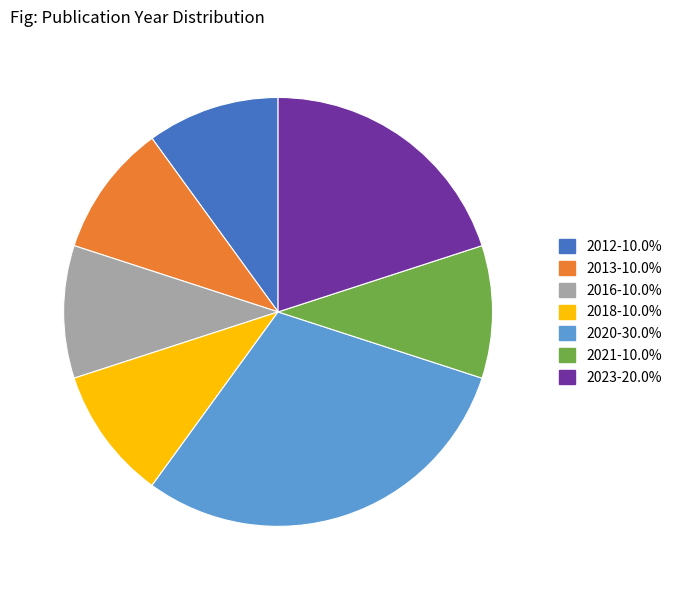

Do 2023 and 2013 together represent more than half of the pie?

No